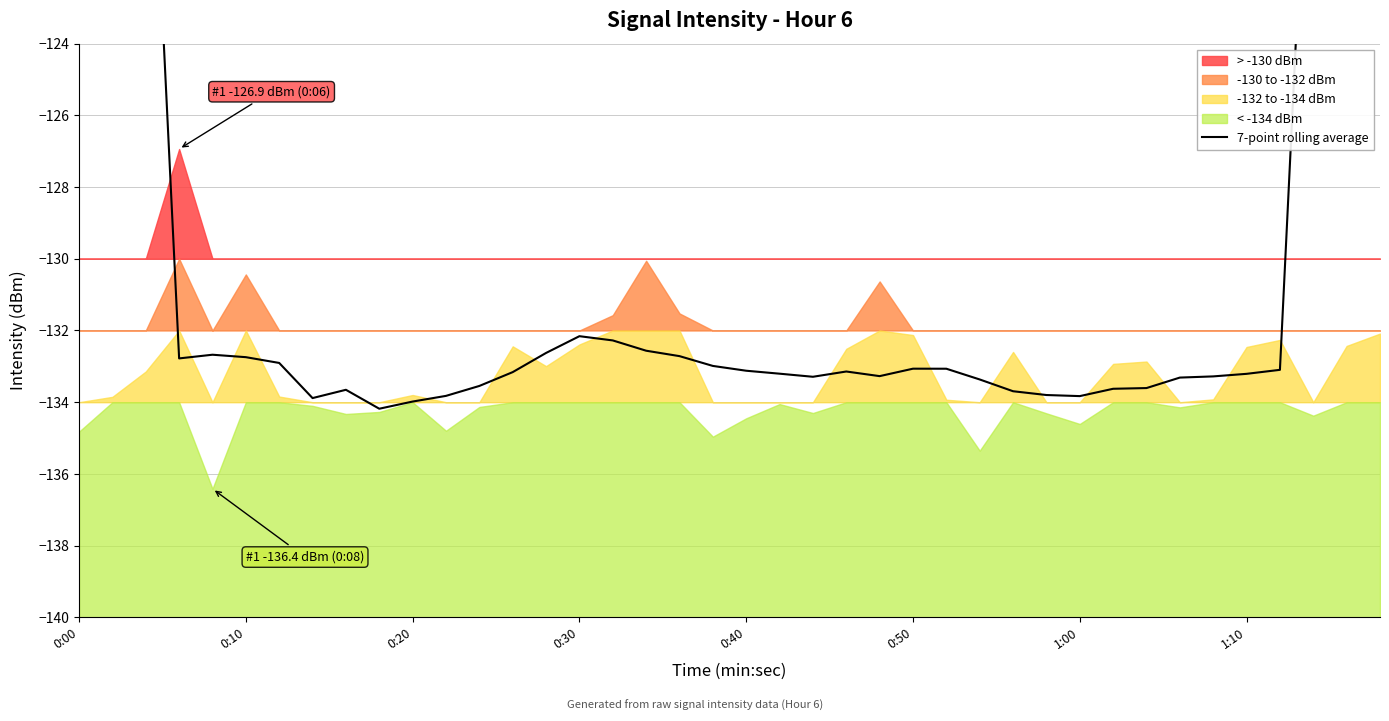

What is the value of the 6th point from the left?

-132.7